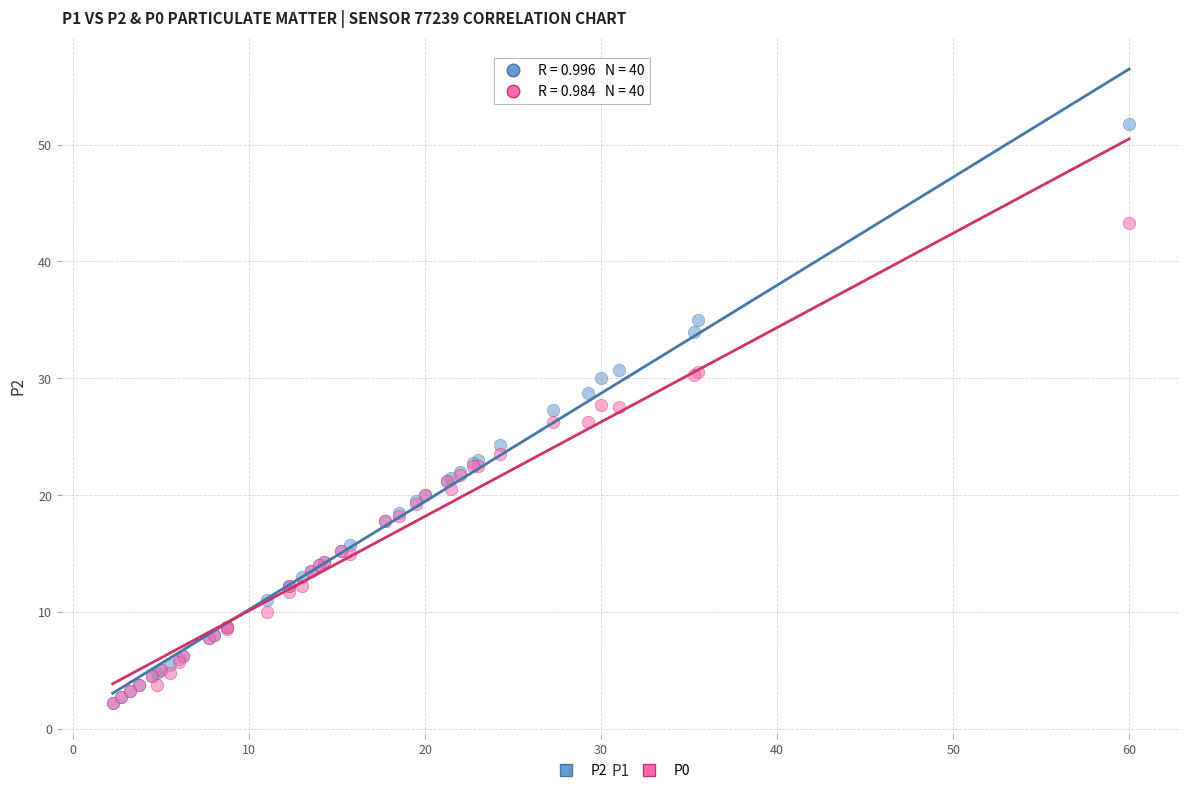

Which series has the largest Y range (max minus min)?

P2